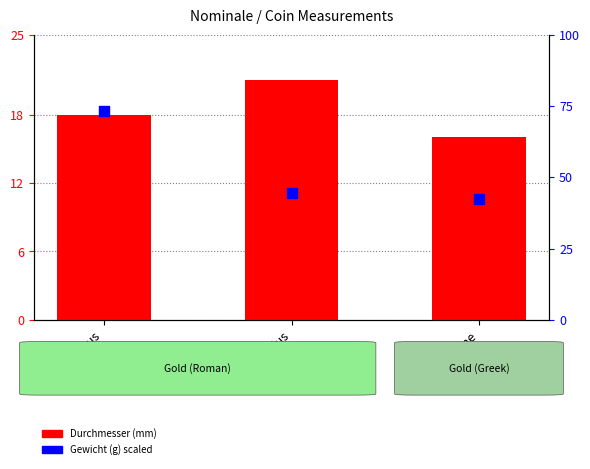

Which series reaches the maximum Y coordinate?

Gewicht (g)